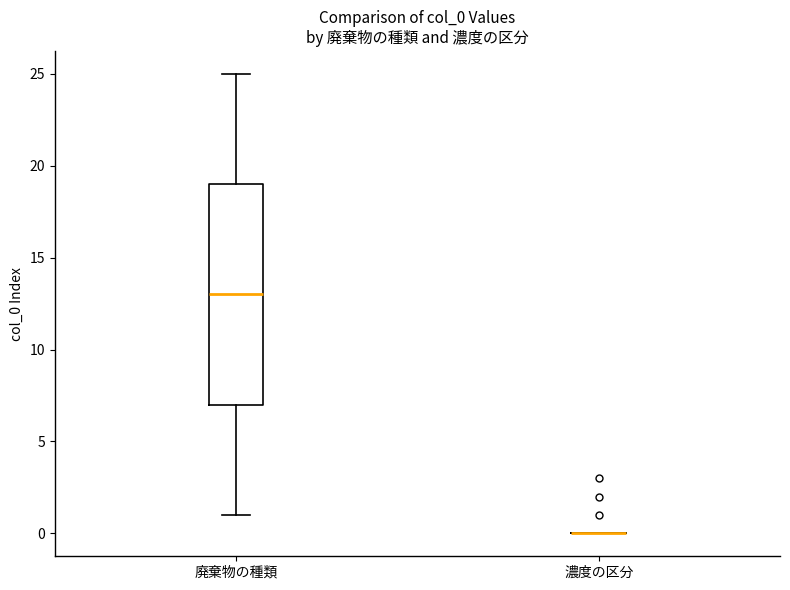

Comparing the boxes themselves (not the whiskers), which one is the tallest?

廃棄物の種類